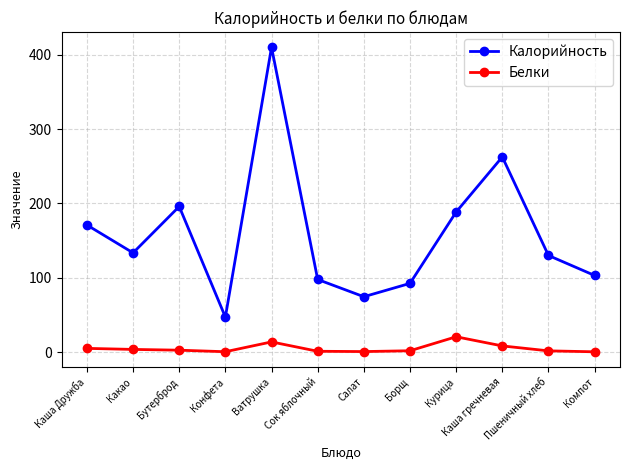

True or false: Белки and Калорийность intersect in this chart.

False